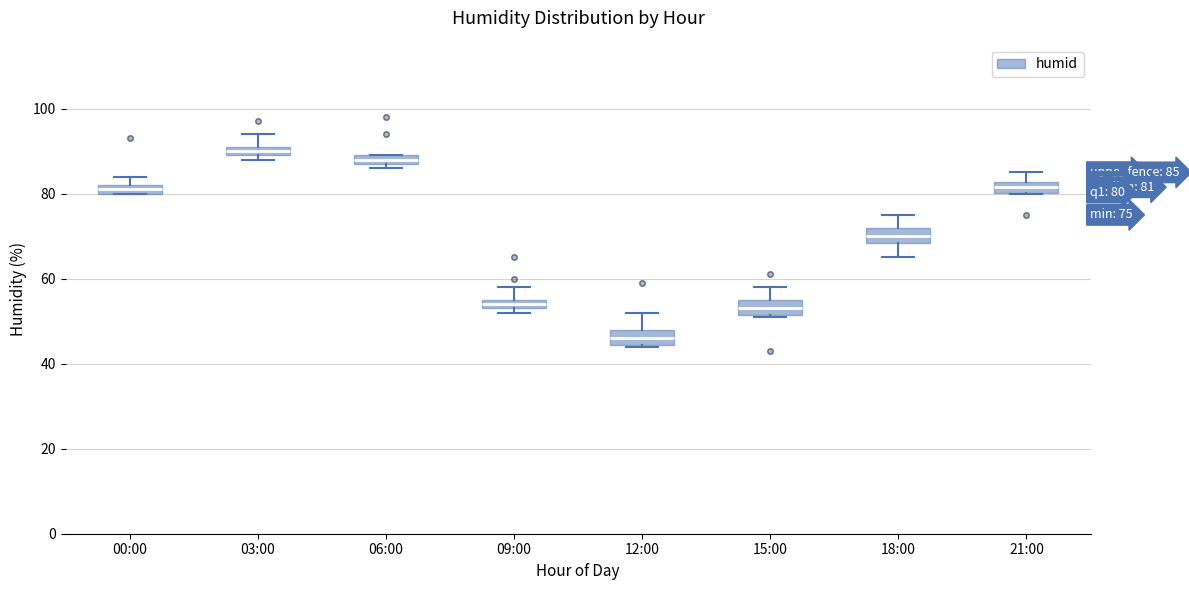

Which box's median line is the lowest?

12:00